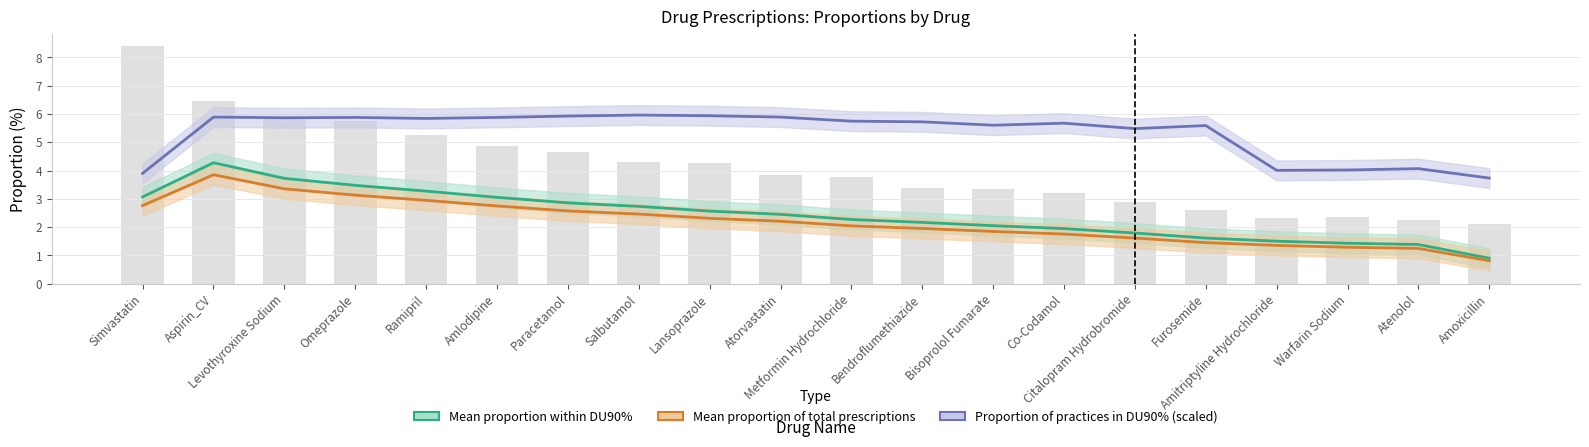

True or false: Proportion of practices in DU90% has a value of 5.7 at Metformin Hydrochloride.

True